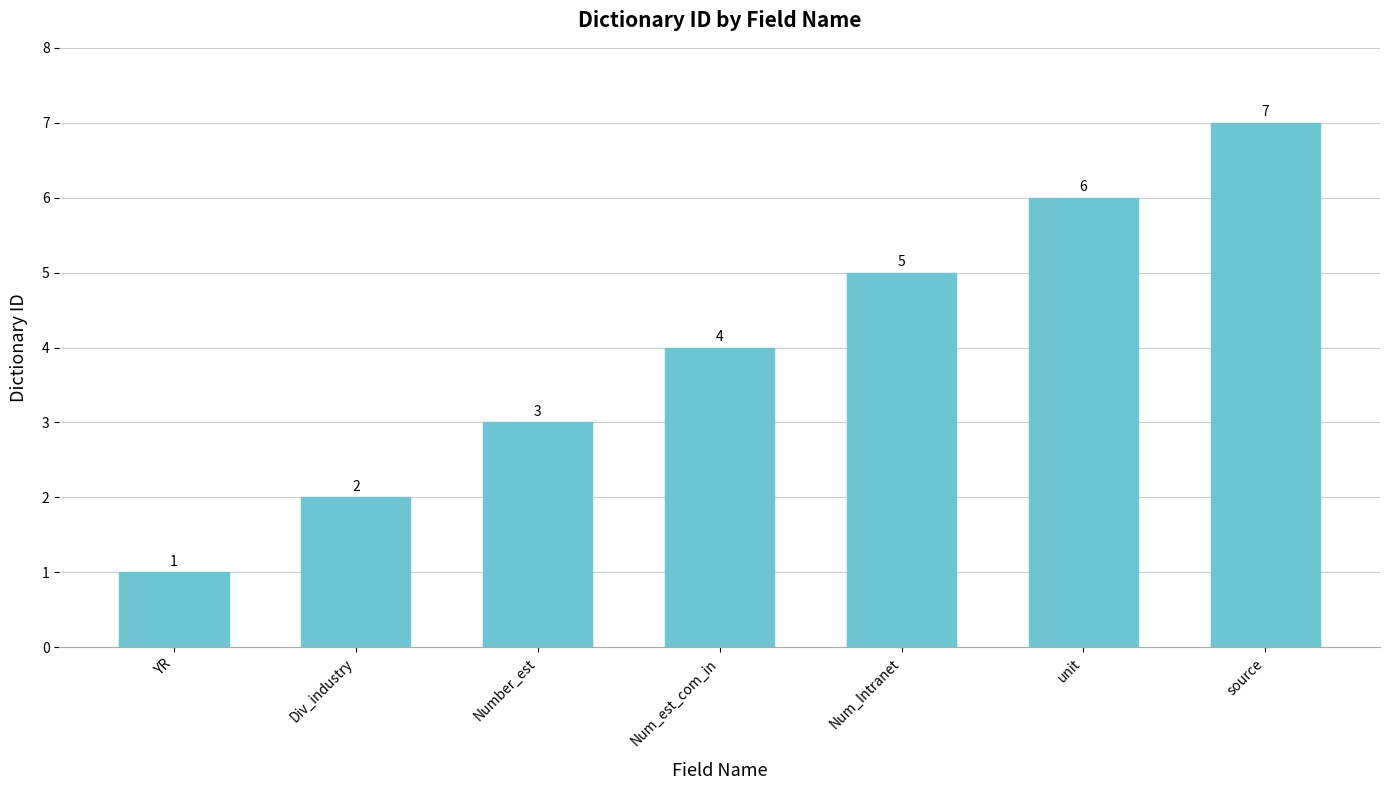

Are the bars horizontal?

No